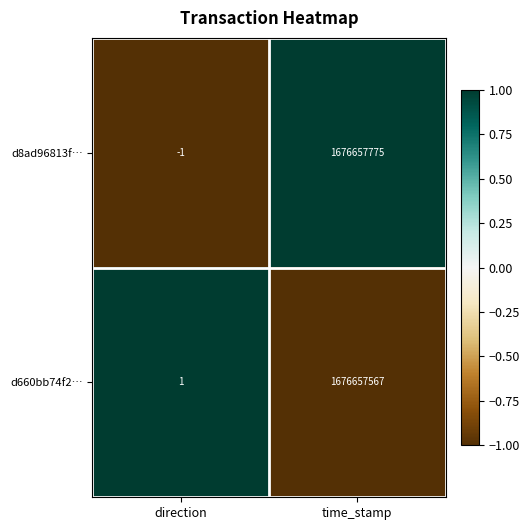

What is the approximate value of d660bb74f2… at time_stamp?

1676657567